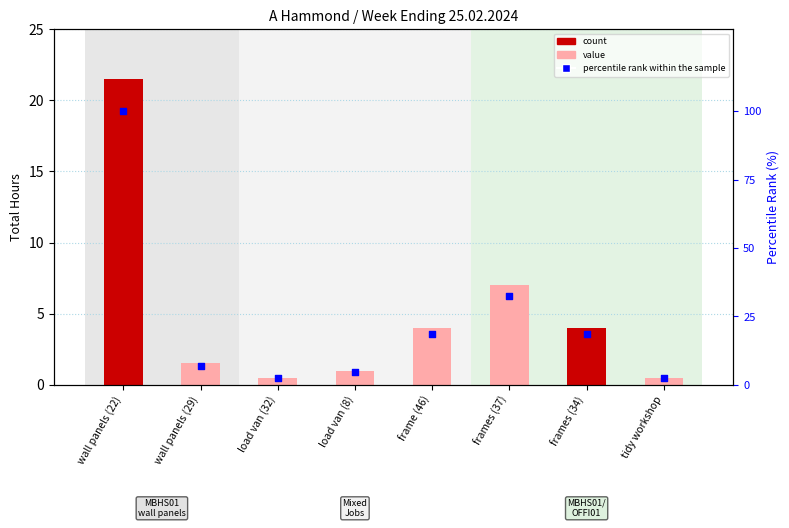

Is the value of percentile rank within the sample at wall panels (22) greater than the value of count at frames (34)?

Yes